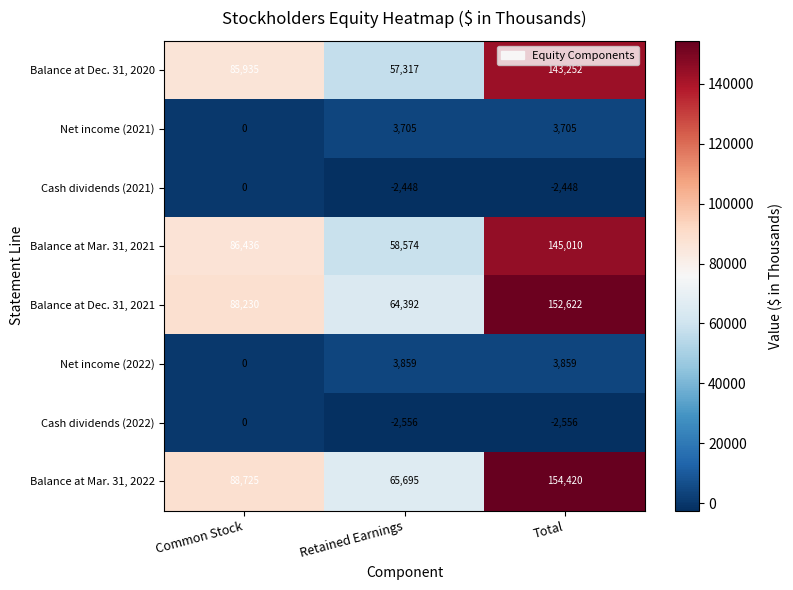

What is the difference between the maximum and second lowest values in the Balance at Mar. 31, 2021 series?

58574